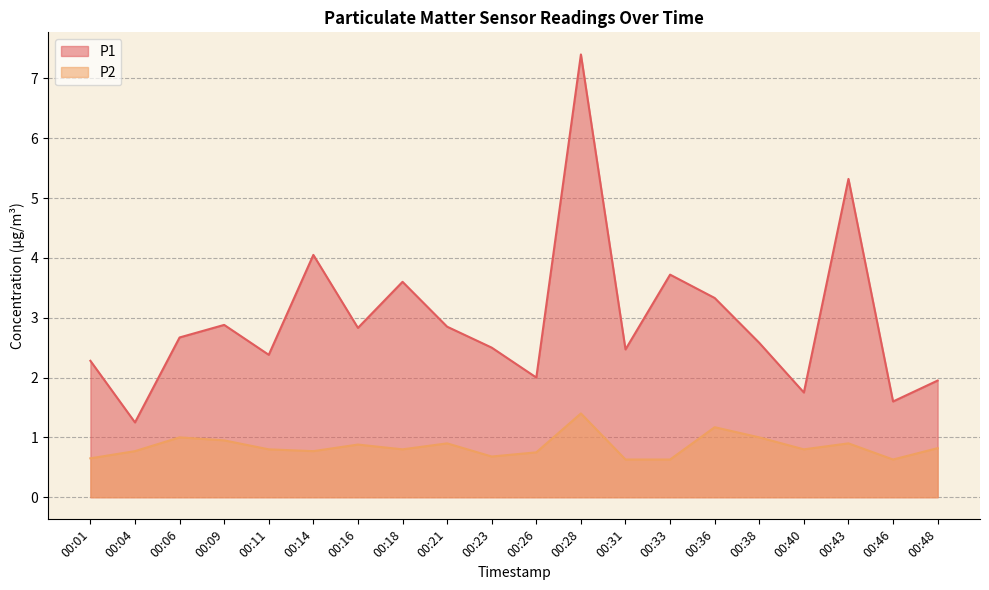

At how many categories does at least one series exceed 7?

1